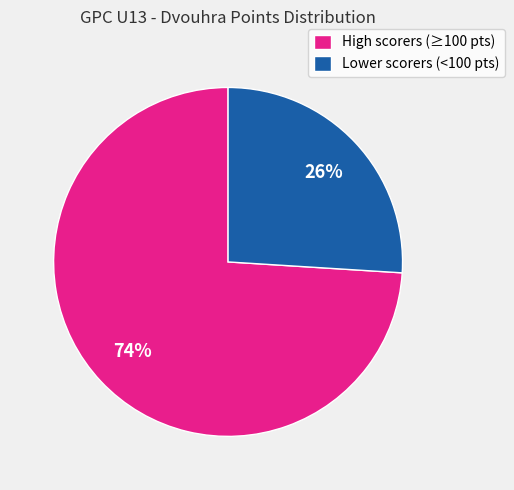

To the nearest percent, what is the average slice percentage?

50%